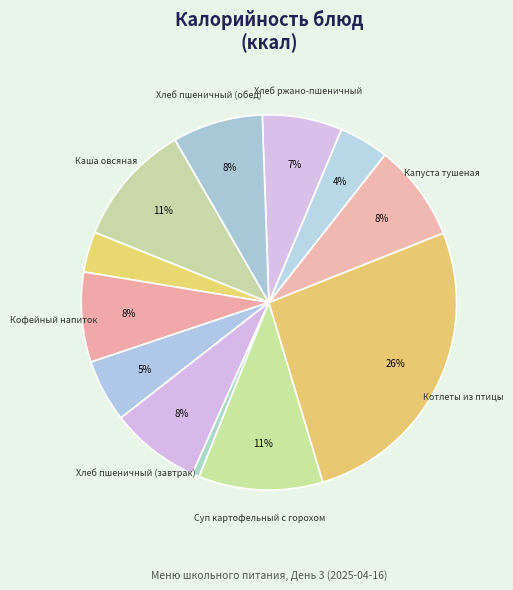

How many slices are in this pie chart?

12